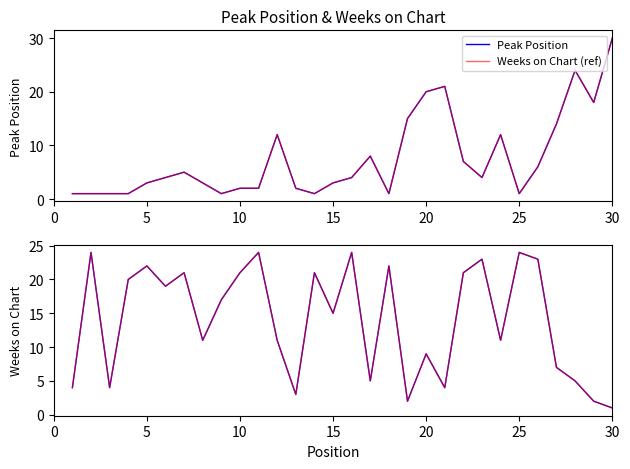

How many times do Weeks on Chart and Weeks on Chart (ref) cross each other?

9